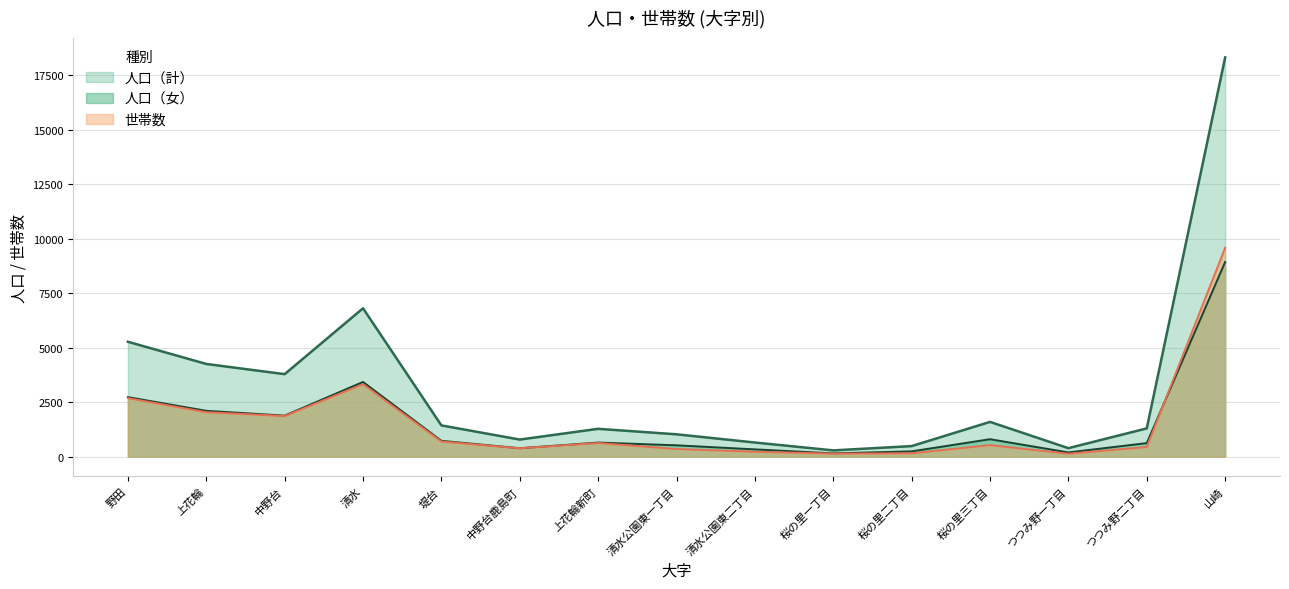

True or false: 世帯数 and 人口（計） cross at least once.

False